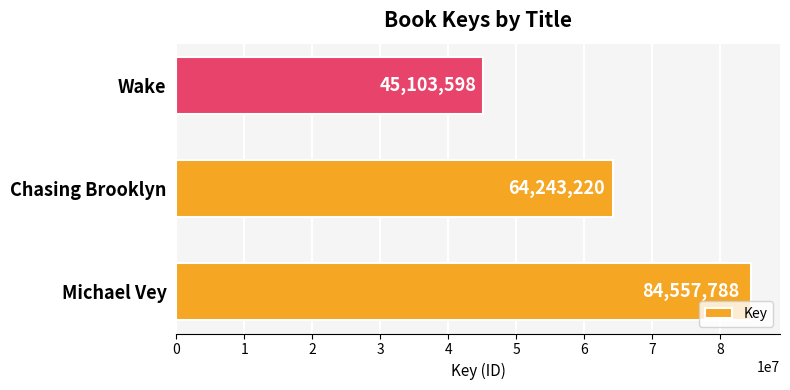

The value at Michael Vey is 18292162. True or false?

False